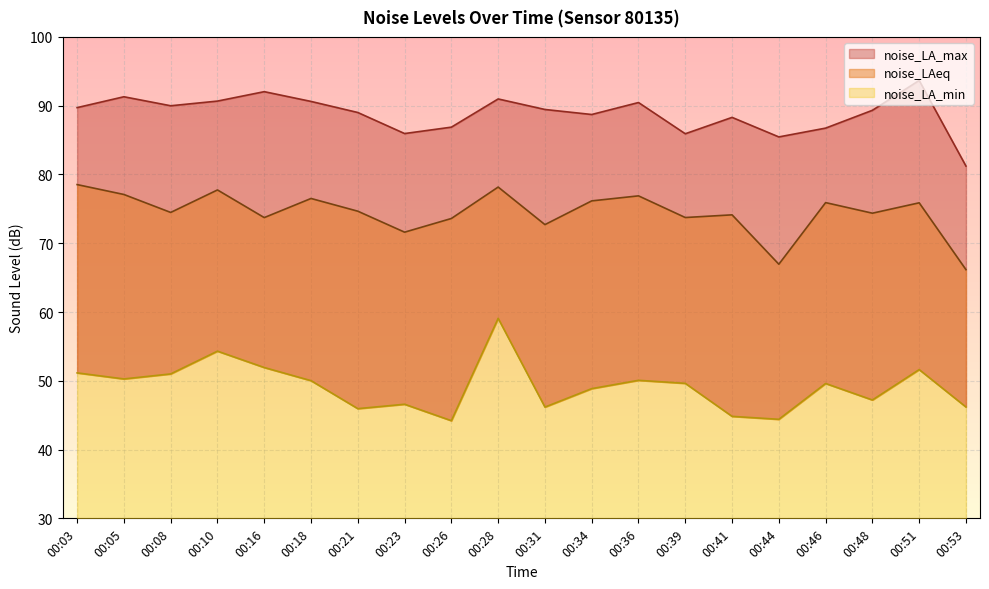

What is the maximum value for noise_LA_min?

59.1